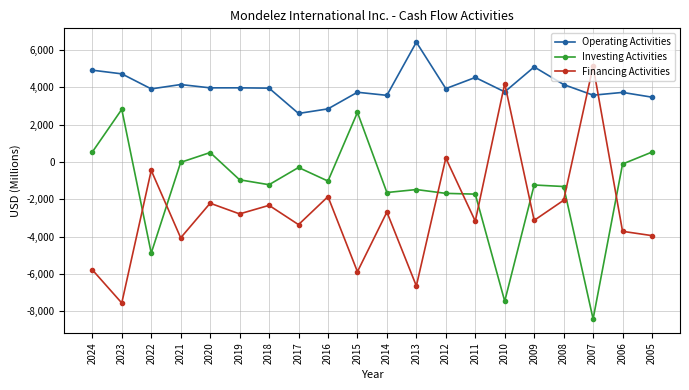

What is the difference between the maximum and minimum values in the Investing Activities series?

11228